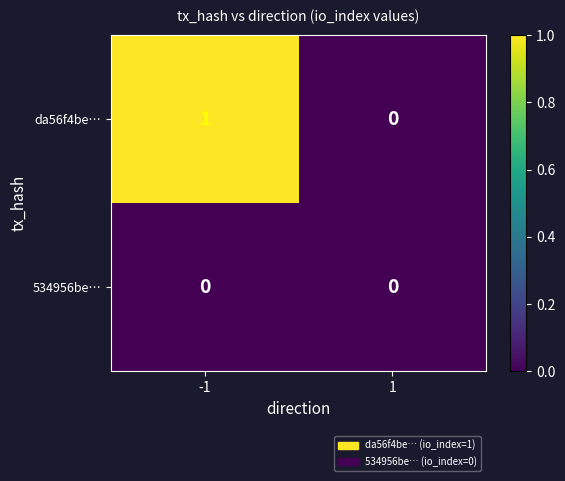

What is the greatest value displayed?

1